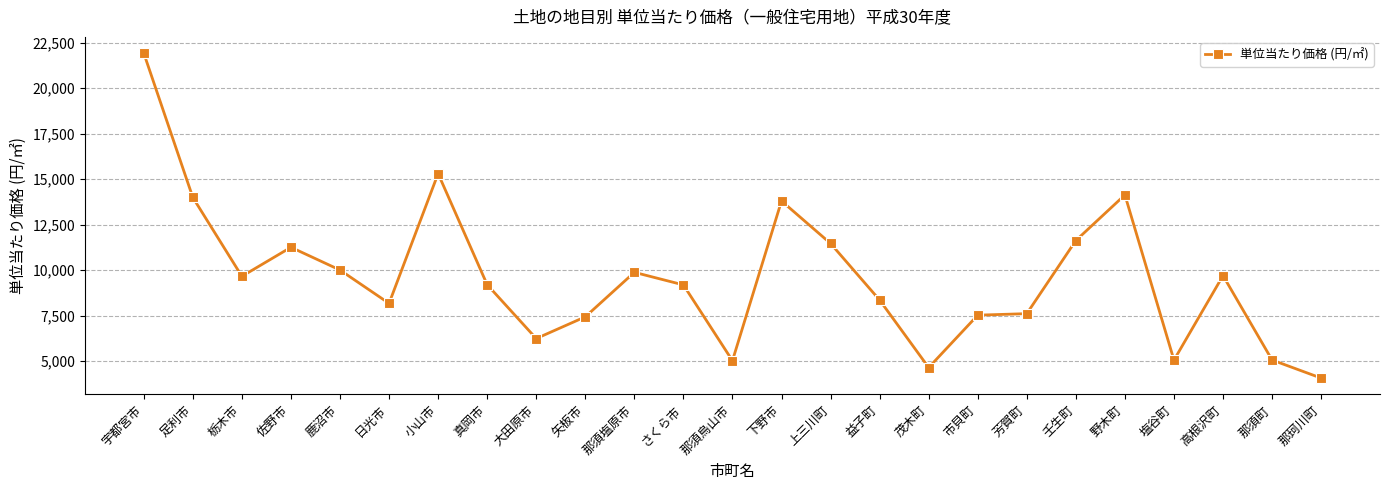

The value at 鹿沼市 is 10008. True or false?

True